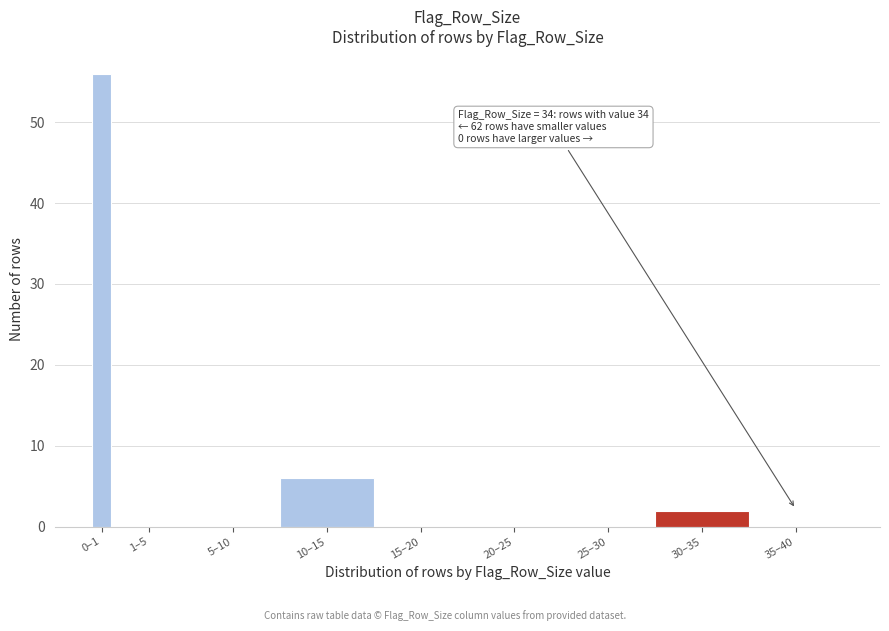

Reading right to left, transcribe all the data shown in this chart.

35–40=0	30–35=2	25–30=0	20–25=0	15–20=0	10–15=6	5–10=0	1–5=0	0–1=56